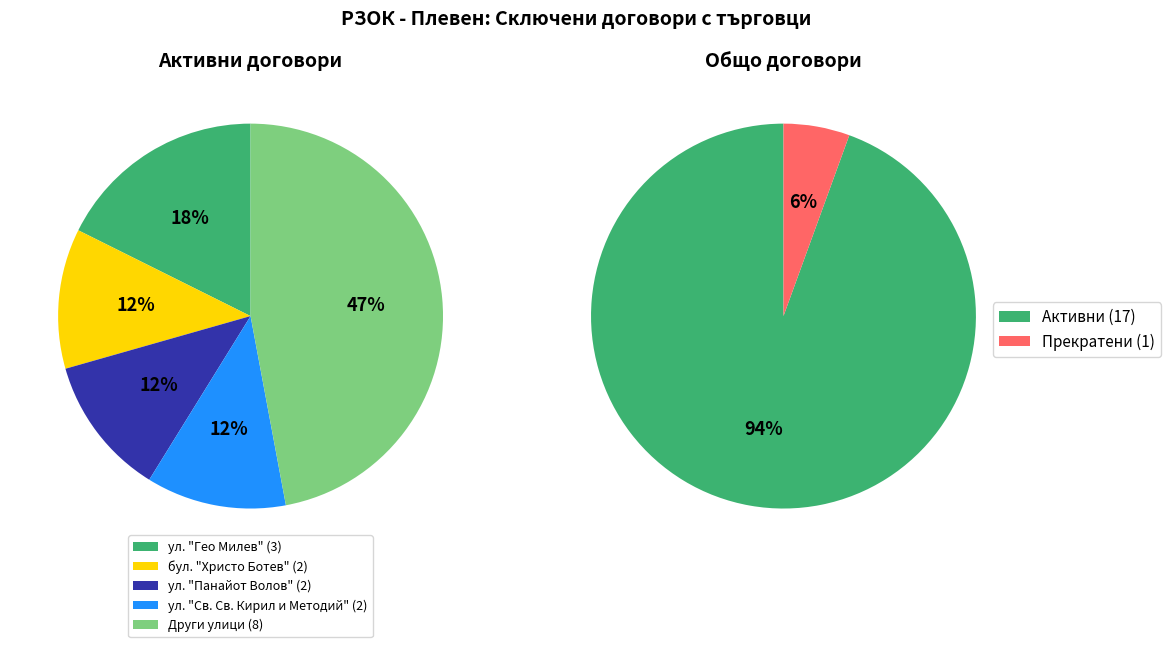

To the nearest percent, what is the average slice percentage?

50%